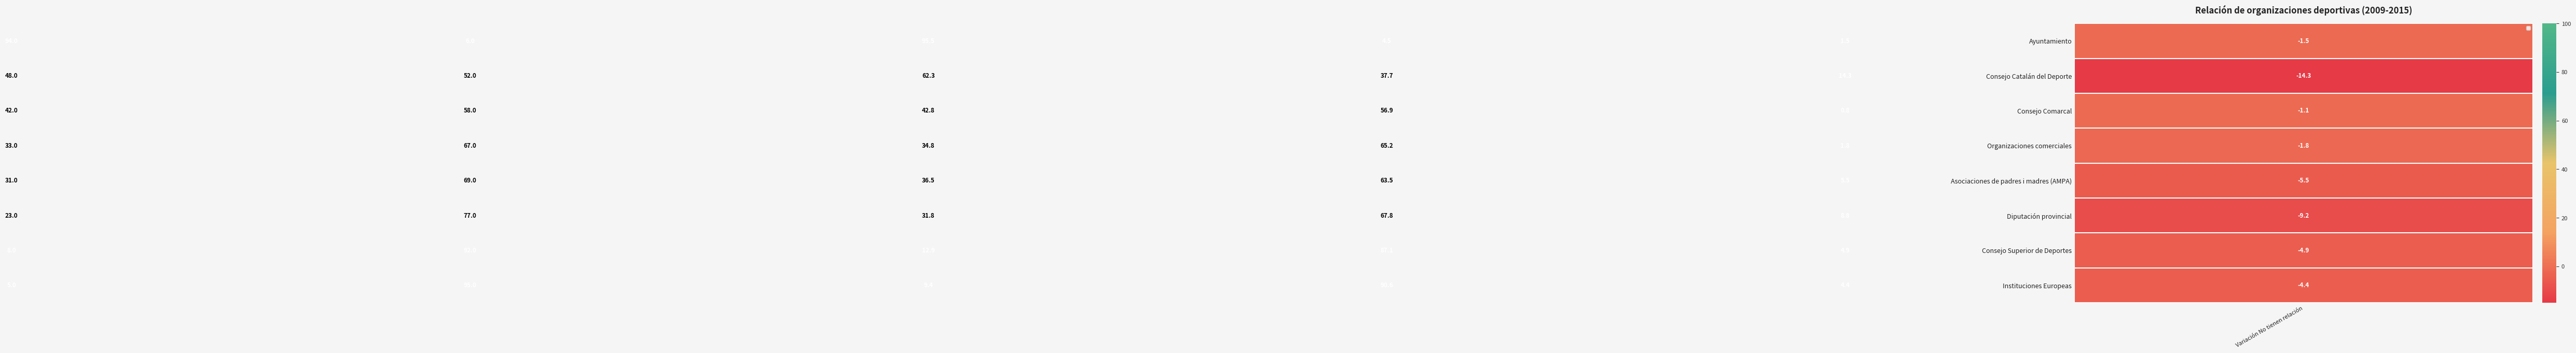

How many categories are shown in the chart?

6